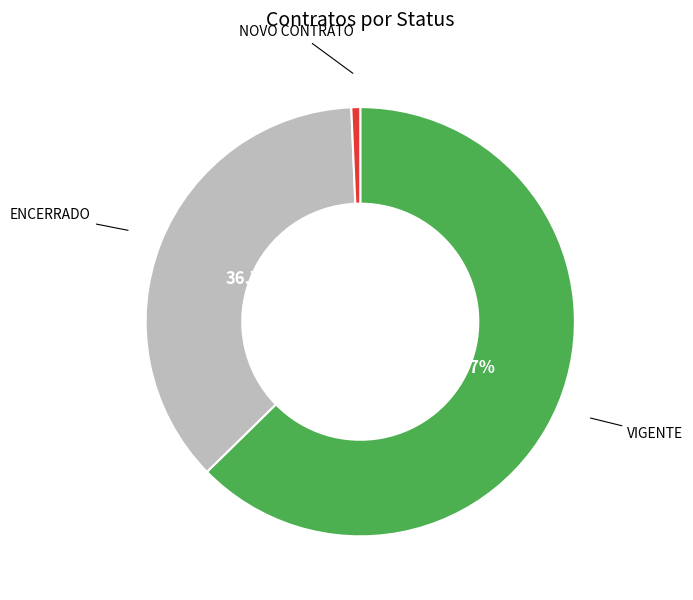

Which slice is the smallest?

NOVO CONTRATO